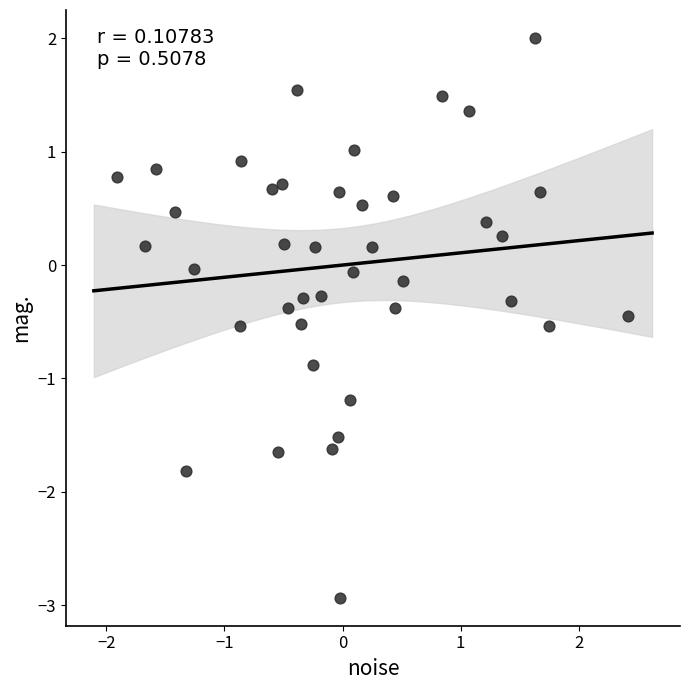

What is the range of Y values (max minus min)?

4.9